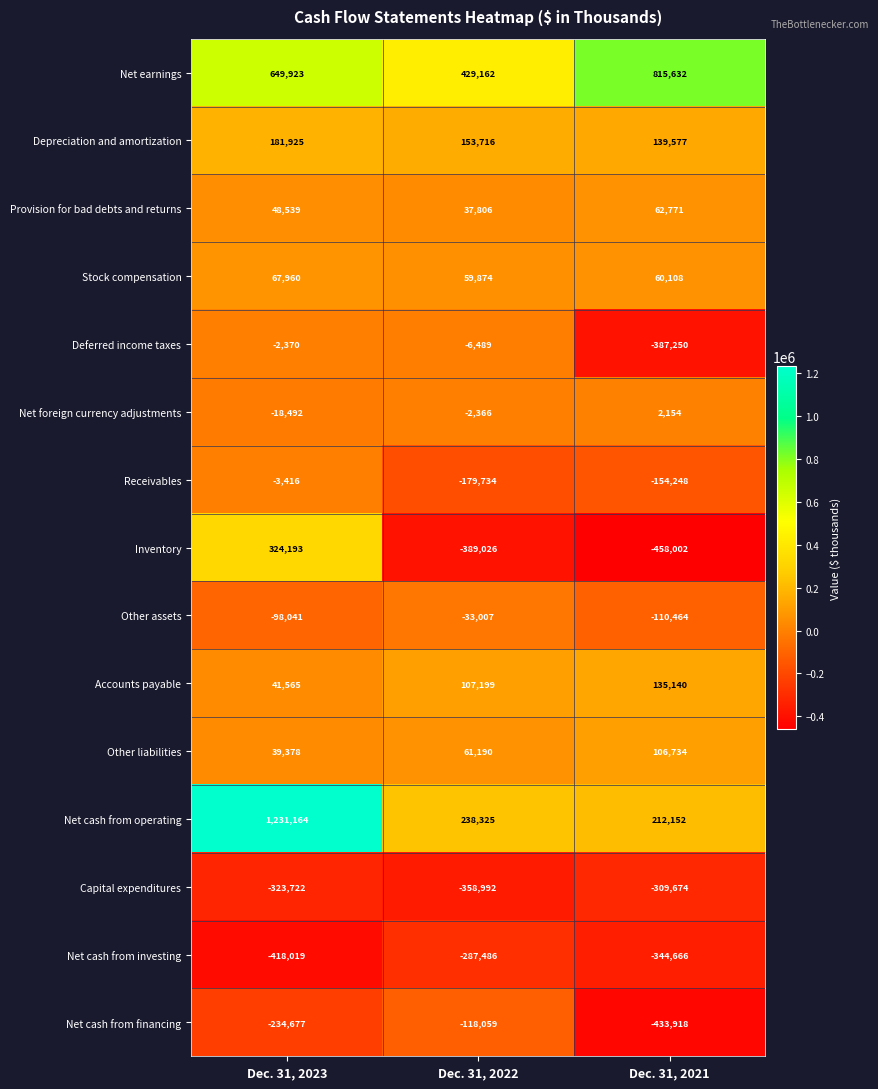

List the series in order of their peak value, highest first.

Net cash from operating, Net earnings, Inventory, Depreciation and amortization, Accounts payable, Other liabilities, Stock compensation, Provision for bad debts and returns, Net foreign currency adjustments, Deferred income taxes, Receivables, Other assets, Net cash from financing, Net cash from investing, Capital expenditures